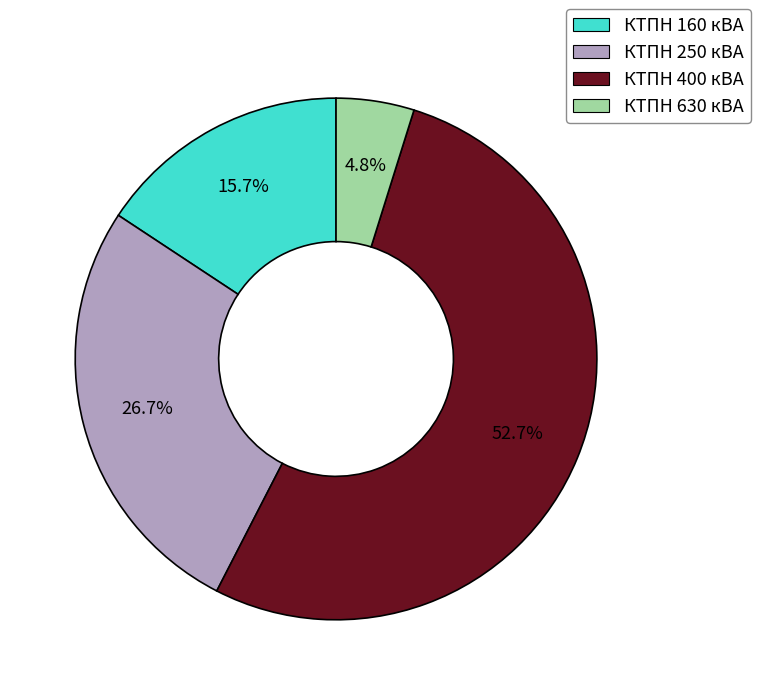

Which category has the smallest portion of the pie?

КТПН 630 кВА